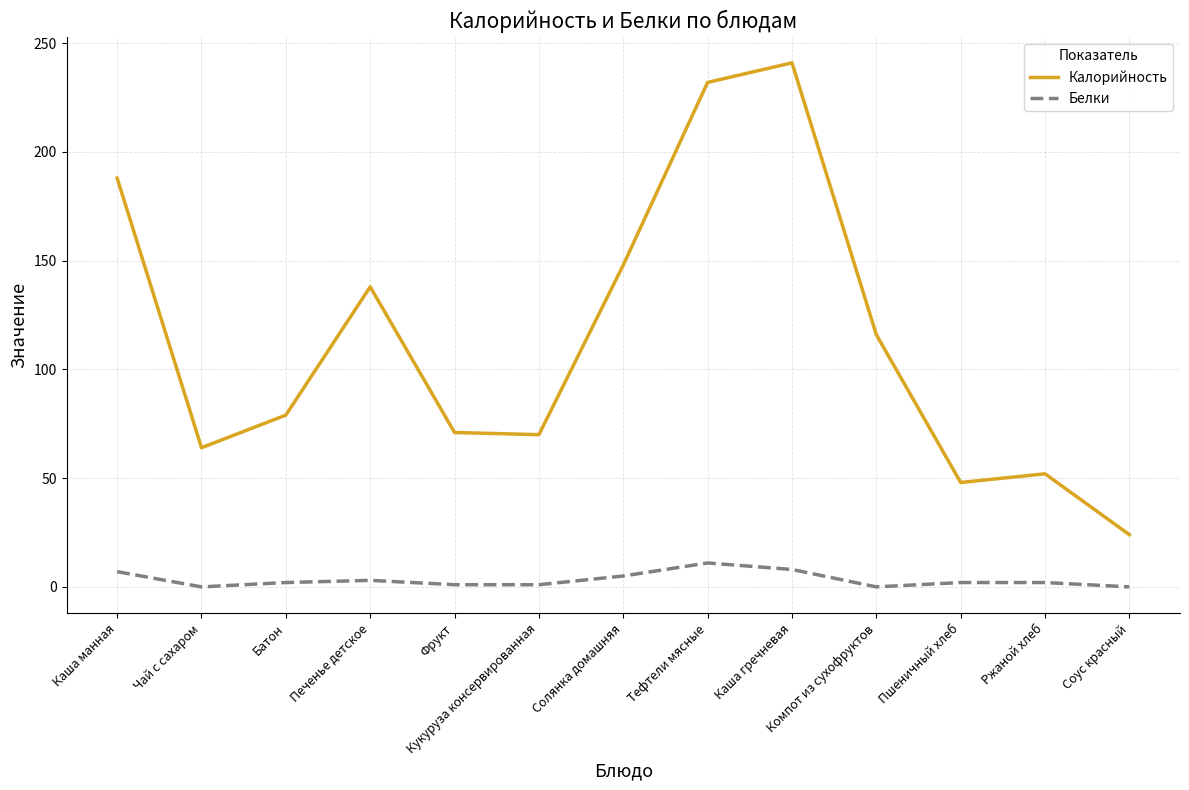

True or false: Белки and Калорийность intersect in this chart.

False